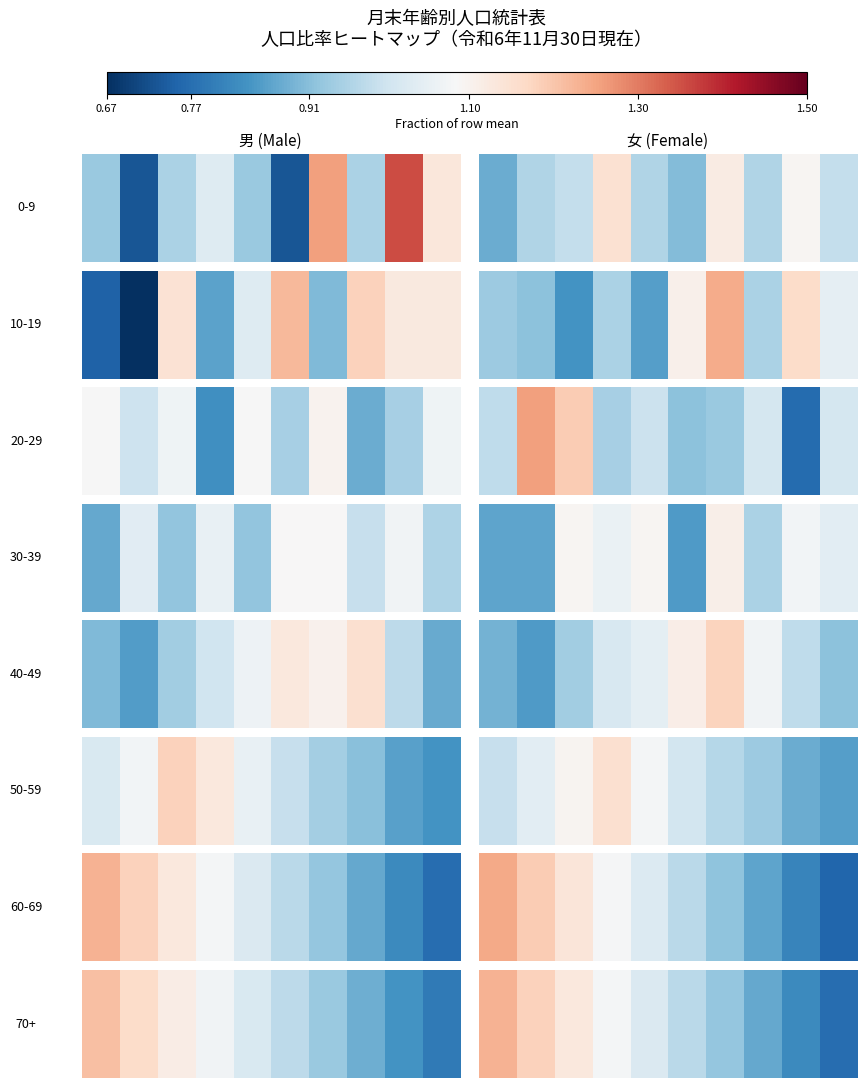

True or false: the data shows 0.6 at 7.

False